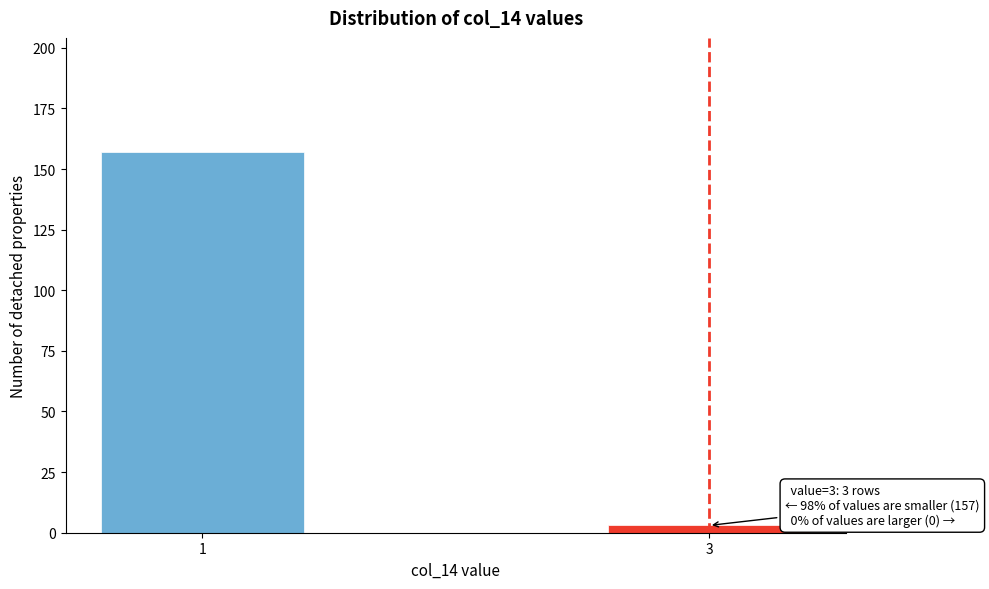

Reading right to left, transcribe all the data shown in this chart.

3=3	1=157